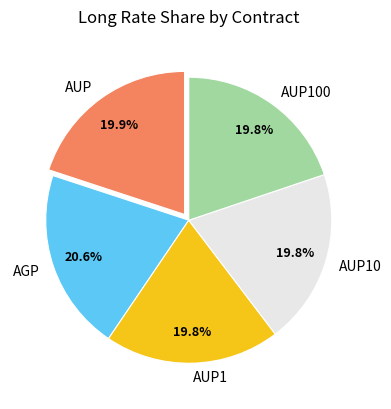

To the nearest percent, what percentage of the pie is AUP100?

20%